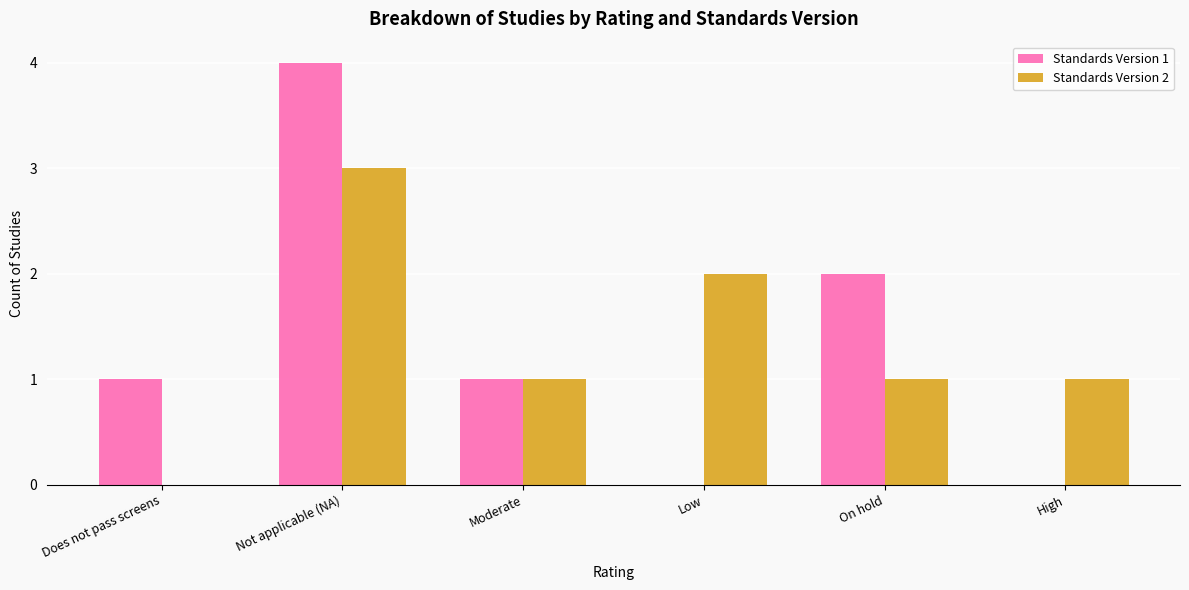

Between Not applicable (NA) and Low, which series saw the biggest shift?

Standards Version 1